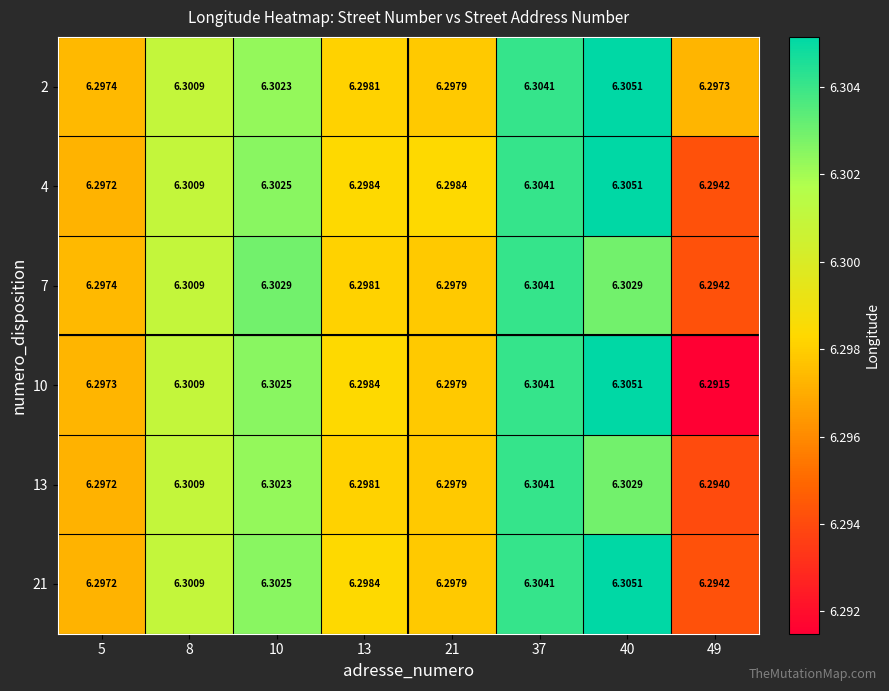

Is the value of 4 at 13 greater than the value of 13 at 49?

Yes